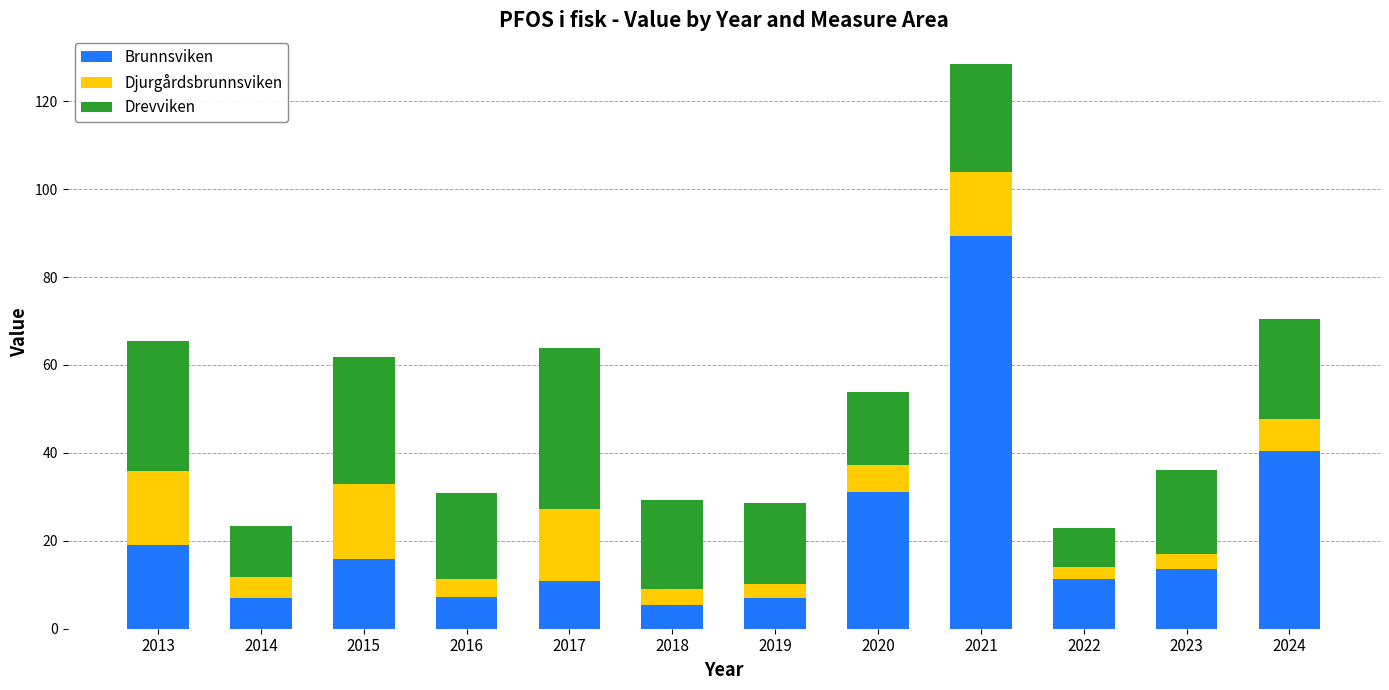

The Brunnsviken series shows 120.5 at 2021. True or false?

False